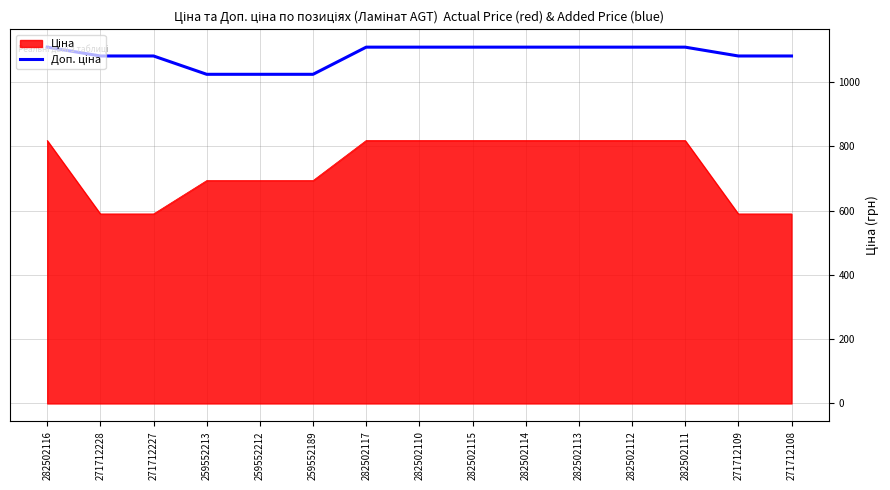

What is the minimum value shown in the chart?

589.9